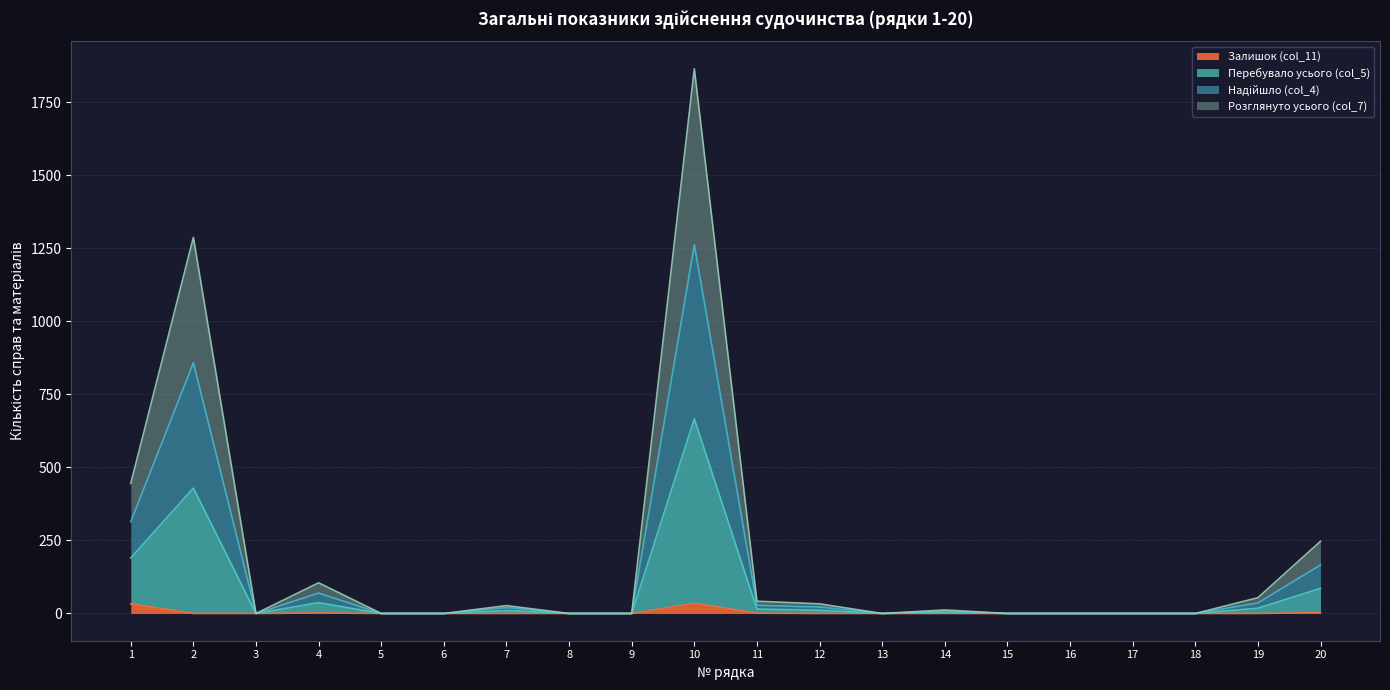

How many values in the Залишок (col_11) series exceed 0?

5